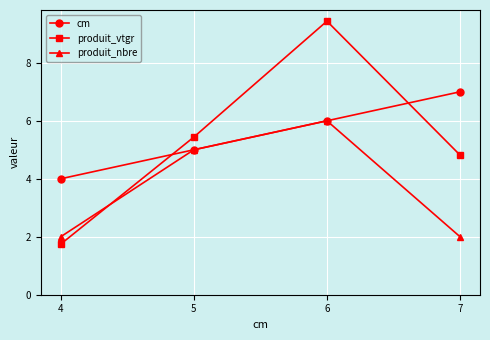

Which series has the largest range (max minus min)?

produit_vtgr